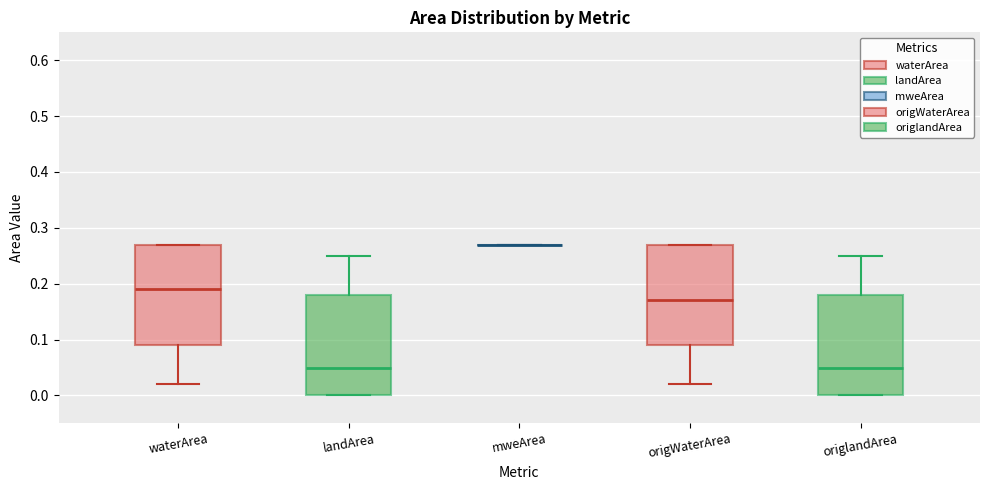

Reading left to right, read every box against the y-axis: the position of its median line, the range the box covers, and the ends of its whiskers. The values are not printed on the chart, so give them approximately, as read against the axis.

waterArea: median 0.19, box 0.09 to 0.27, whiskers 0.02 to 0.27
landArea: median 0.05, box 0.00 to 0.18, whiskers 0.00 to 0.25
mweArea: box collapsed to a line at 0.27, whiskers 0.27 to 0.27
origWaterArea: median 0.17, box 0.09 to 0.27, whiskers 0.02 to 0.27
origlandArea: median 0.05, box 0.00 to 0.18, whiskers 0.00 to 0.25